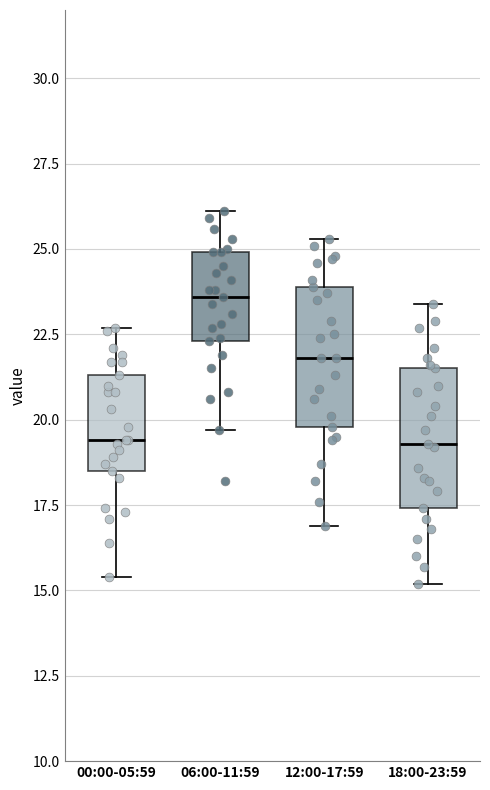

Where does the lower whisker of the box for 06:00-11:59 end on the y-axis? The values are not printed on the chart, so give them approximately, as read against the axis.

19.5